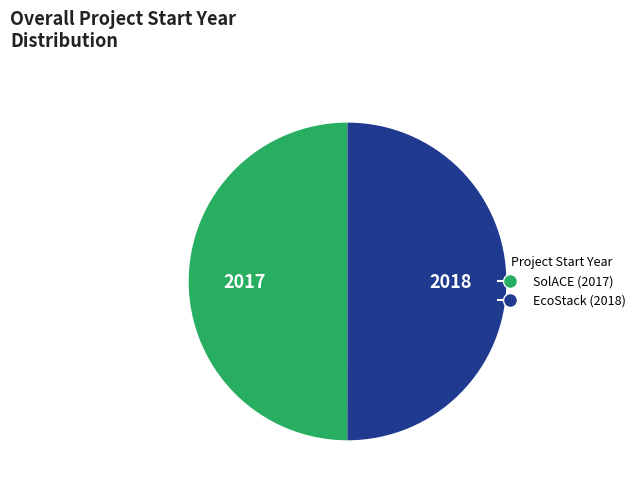

What is the ratio of the value at SolACE (2017) to the value at EcoStack (2018)?

1.0